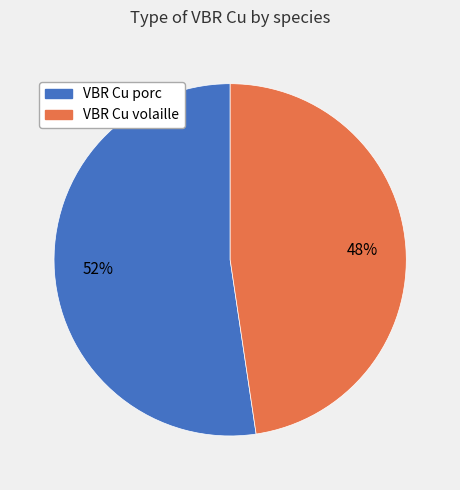

To the nearest percent, what is the average slice percentage?

50%